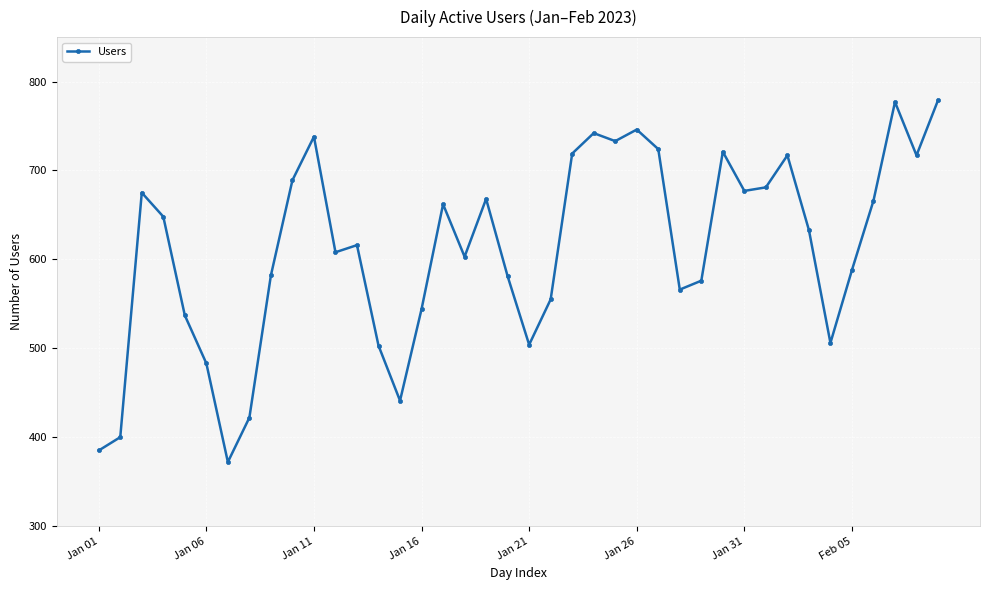

What is the smallest value displayed?

372